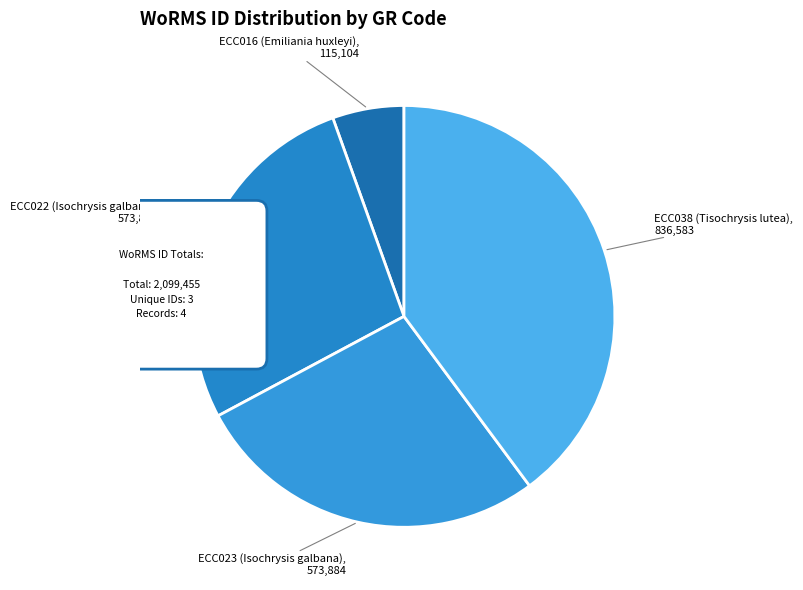

Which category has the smallest portion of the pie?

ECC016 (Emiliania huxleyi)